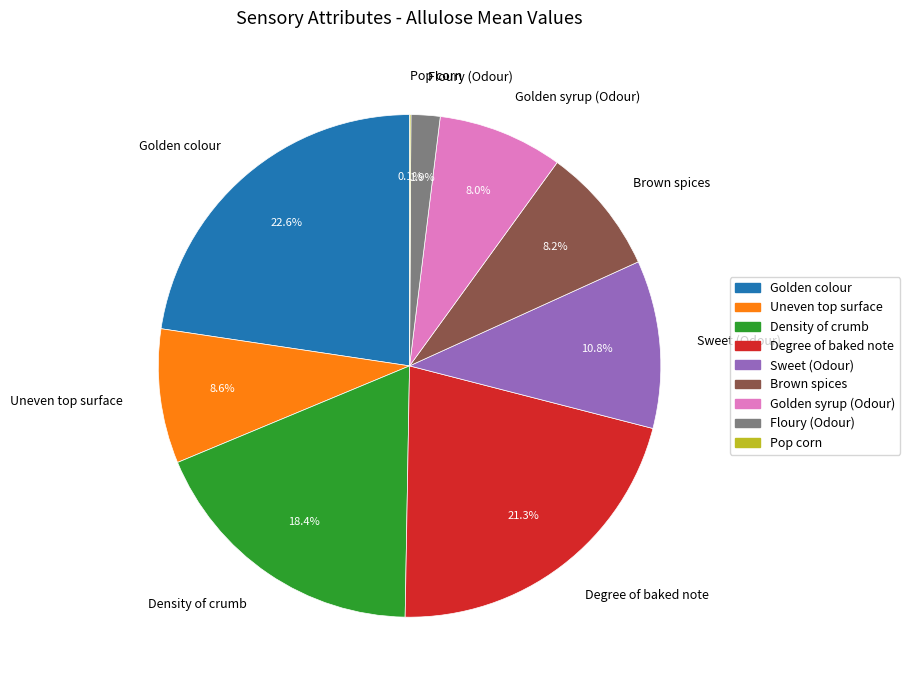

To the nearest percent, what percentage of the pie is Degree of baked note?

21%